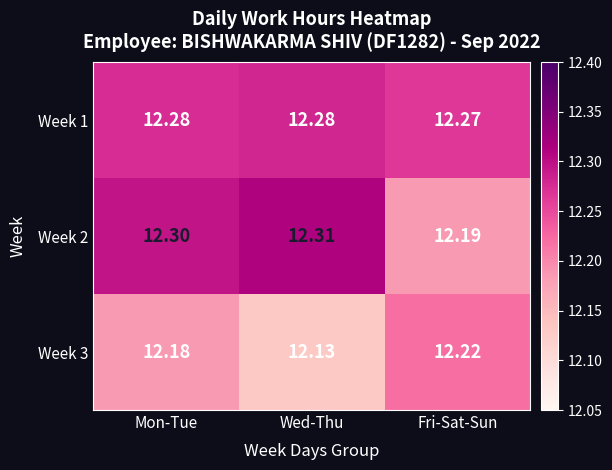

Which series changed the most between Wed-Thu and Fri-Sat-Sun?

Week 2